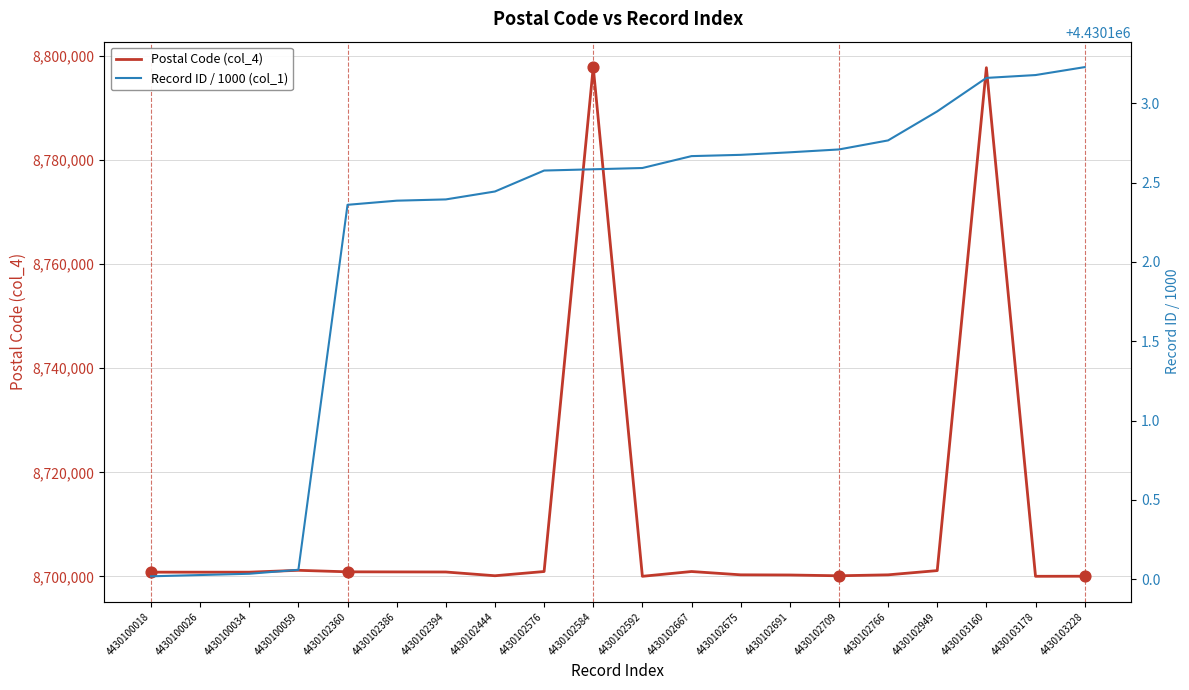

Which series has the largest total across all categories?

Postal Code (col_4)